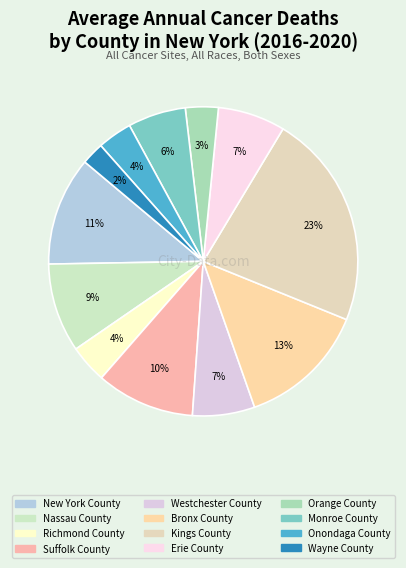

Which category has the smallest portion of the pie?

Wayne County